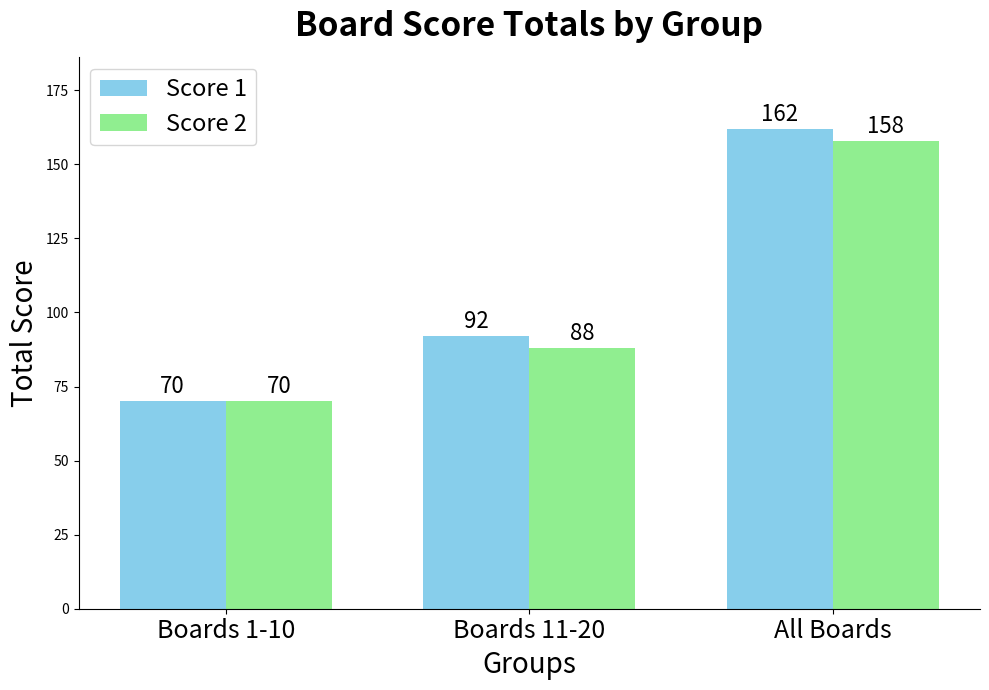

How many Score 1 values are between 70 and 162?

3